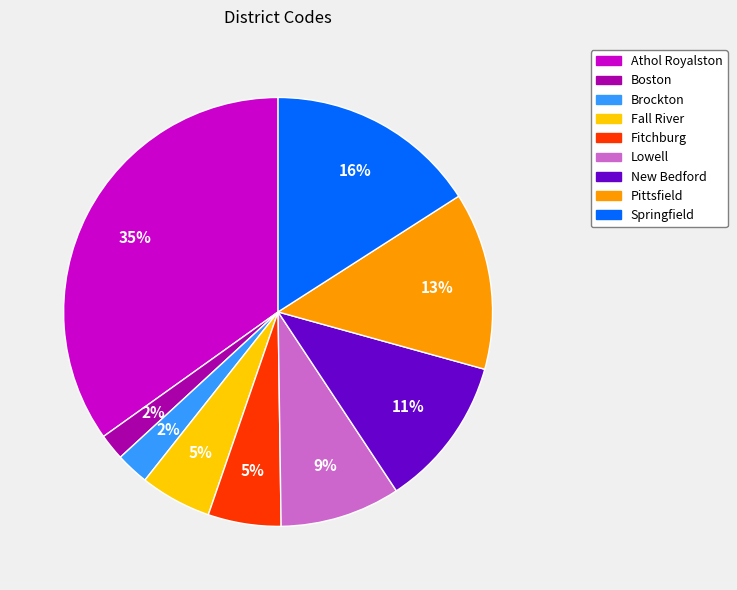

How many segments does this pie chart have?

9